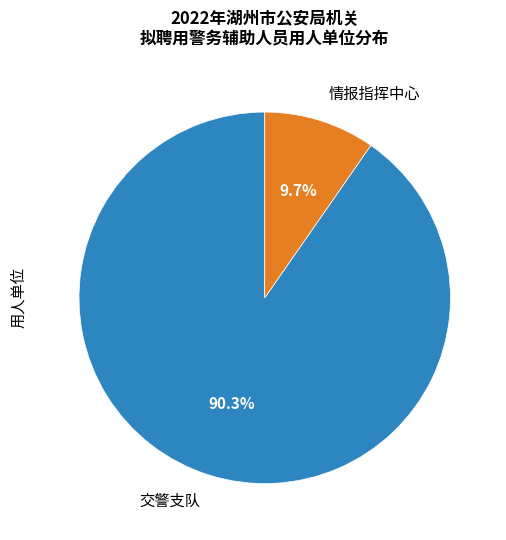

Does any single category account for the majority?

Yes